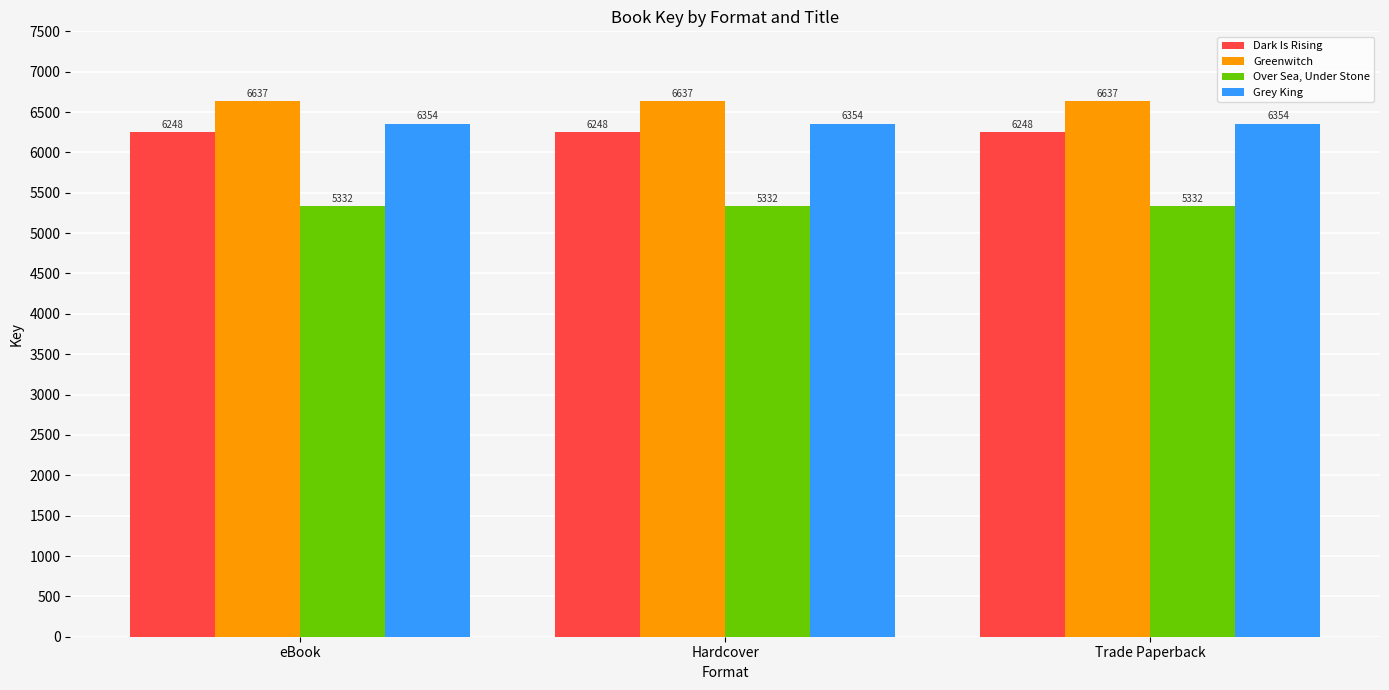

Which series has the largest total across all categories?

Greenwitch